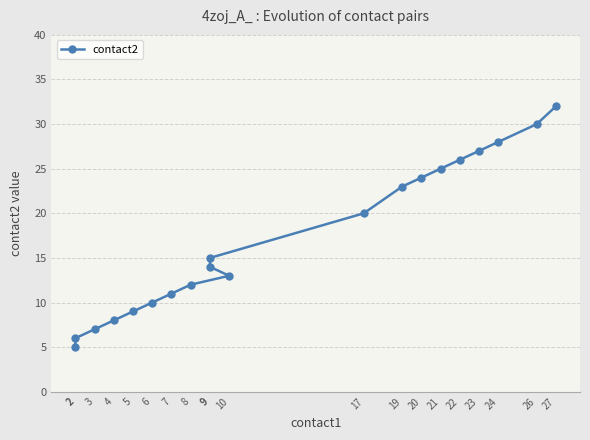

The chart shows a value of 32 at 27. True or false?

True